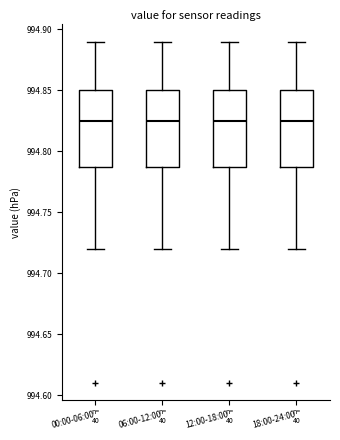

Reading left to right, read every box against the y-axis: the position of its median line, the range the box covers, and the ends of its whiskers. The values are not printed on the chart, so give them approximately, as read against the axis.

00:00-06:00: median 994.825, box 994.790 to 994.850, whiskers 994.720 to 994.890
06:00-12:00: median 994.825, box 994.790 to 994.850, whiskers 994.720 to 994.890
12:00-18:00: median 994.825, box 994.790 to 994.850, whiskers 994.720 to 994.890
18:00-24:00: median 994.825, box 994.790 to 994.850, whiskers 994.720 to 994.890